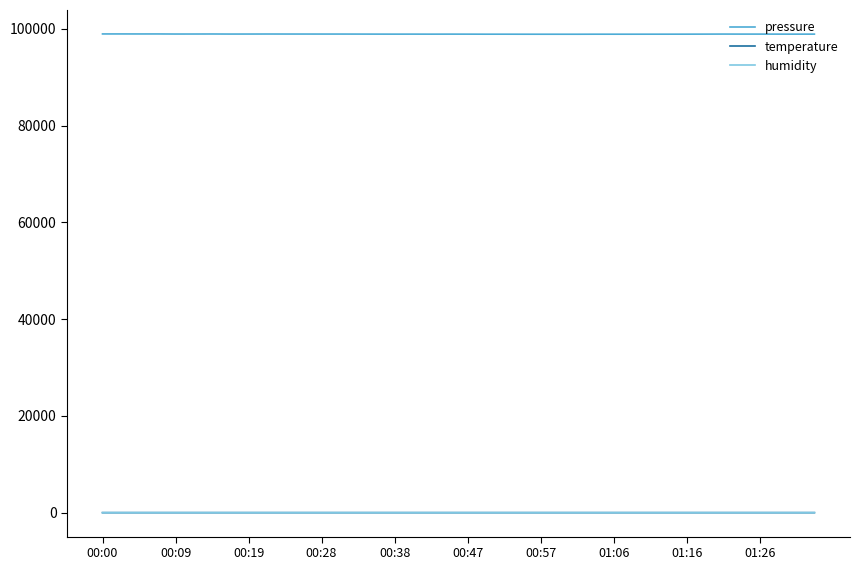

Which series has the largest total across all categories?

pressure